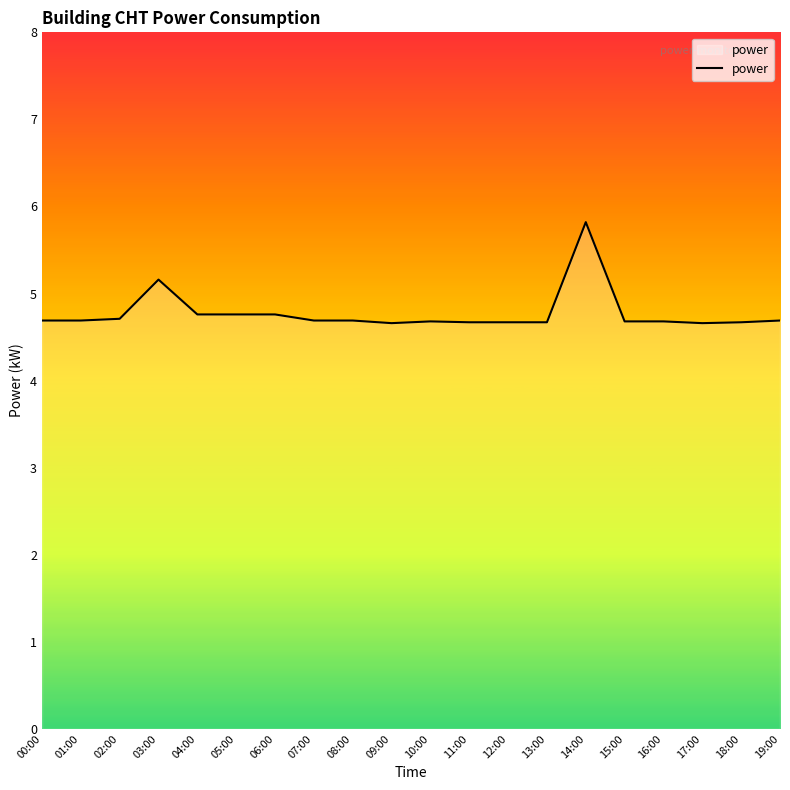

What is the minimum value shown in the chart?

4.7